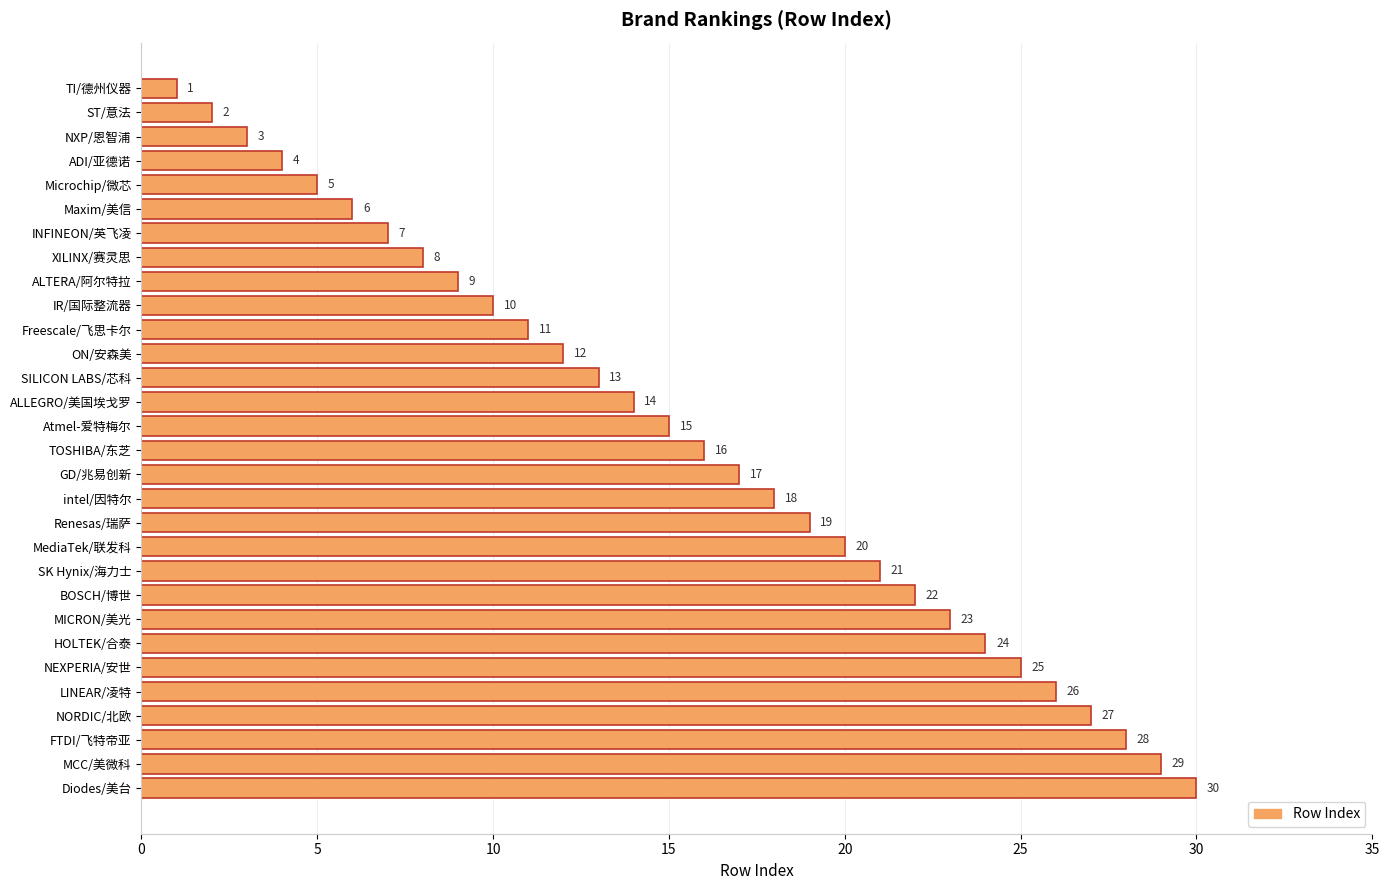

Is it true that the value at TOSHIBA/东芝 is 16?

True